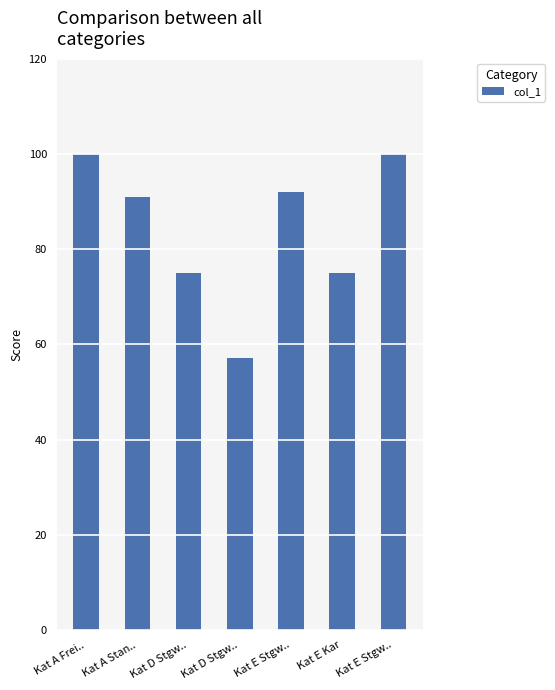

What is the change in value from Kat A Frei.. to Kat D Stgw..?

-25.0